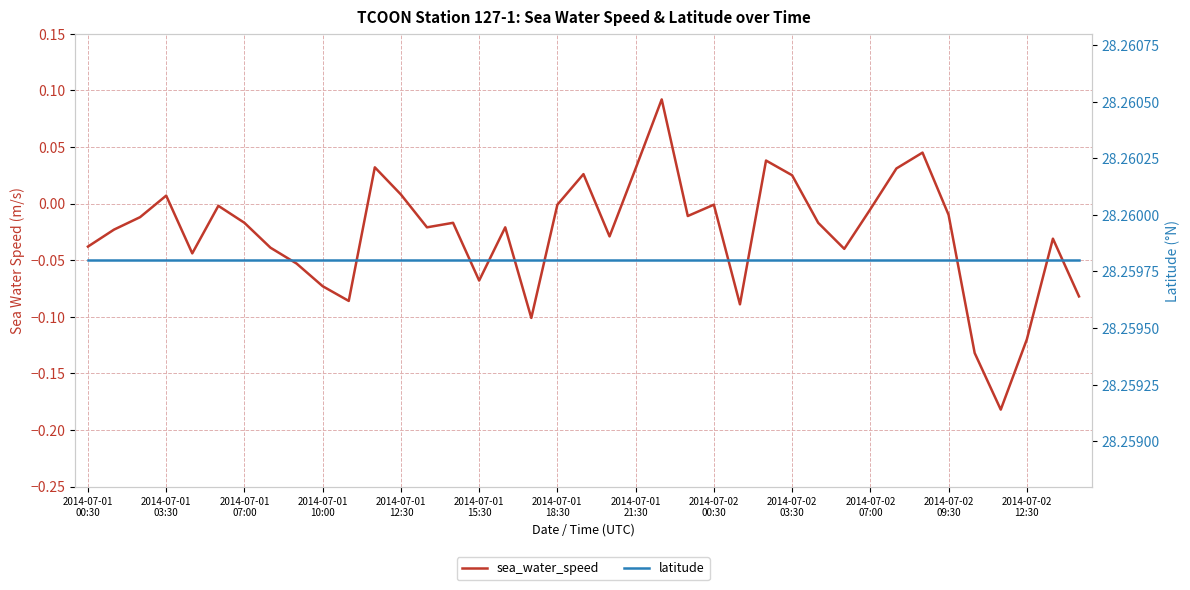

Reading left to right, what are all the values shown in this chart?

sea_water_speed: -0.0	-0.0	-0.0	0.0	-0.0	-0.0	-0.0	-0.0	-0.1	-0.1	-0.1	0.0	0.0	-0.0	-0.0	-0.1	-0.0	-0.1	-0.0	0.0	-0.0	0.0	0.1	-0.0	-0.0	-0.1	0.0	0.0	-0.0	-0.0	-0.0	0.0	0.0	-0.0	-0.1	-0.2	-0.1	-0.0	-0.1
latitude: 28.3	28.3	28.3	28.3	28.3	28.3	28.3	28.3	28.3	28.3	28.3	28.3	28.3	28.3	28.3	28.3	28.3	28.3	28.3	28.3	28.3	28.3	28.3	28.3	28.3	28.3	28.3	28.3	28.3	28.3	28.3	28.3	28.3	28.3	28.3	28.3	28.3	28.3	28.3